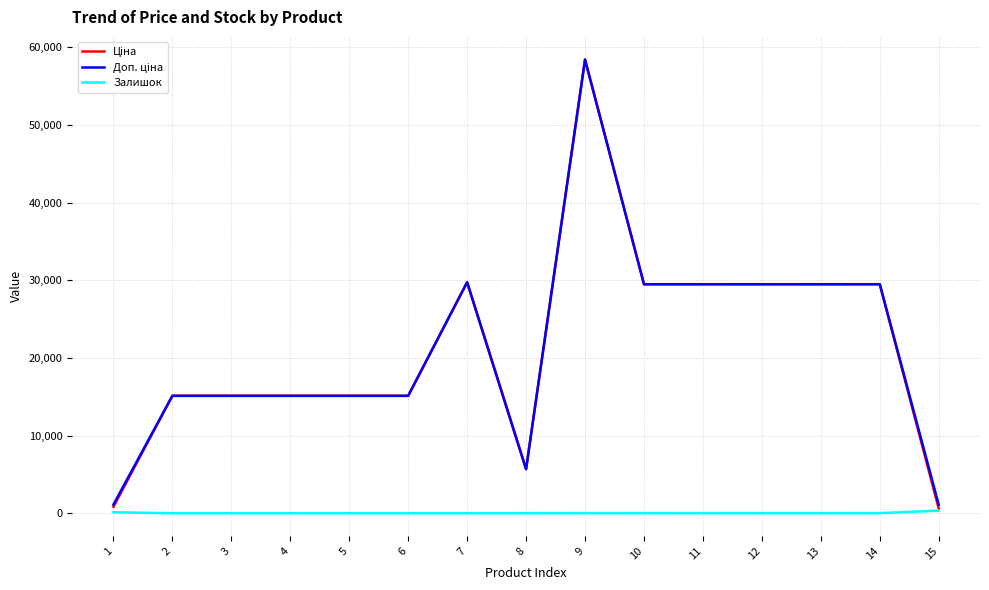

At which category is the sum across all series the highest?

9